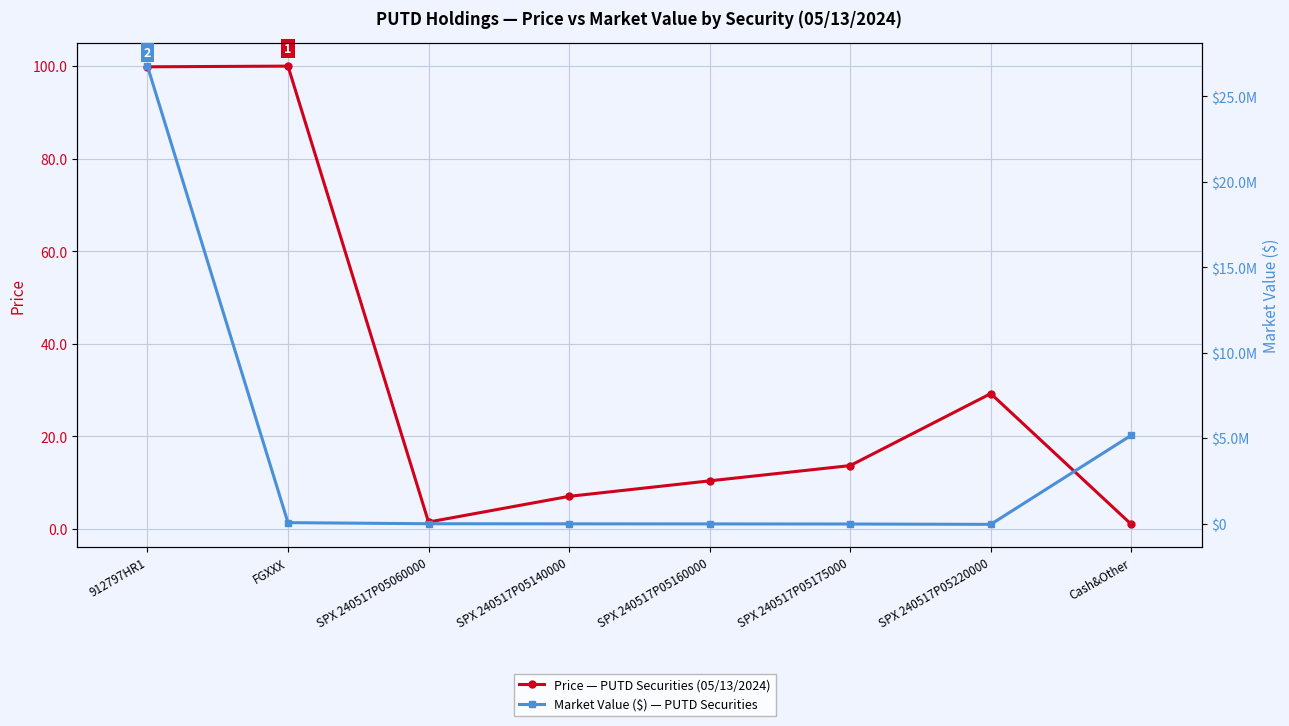

What is the label of the 6th point from the right?

SPX 240517P05060000